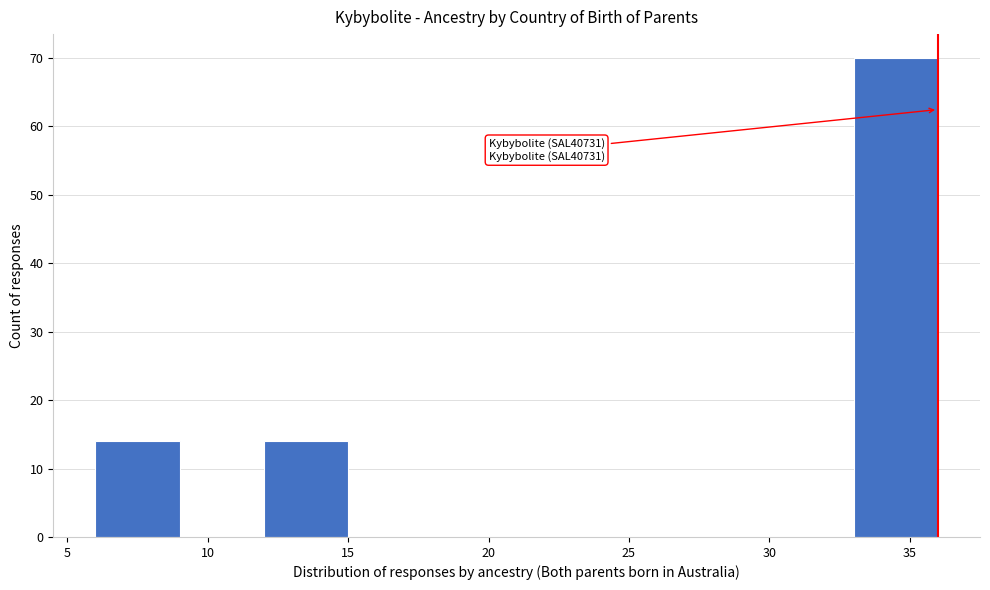

Over which range of the x-axis is the bar tallest?

33 to 36